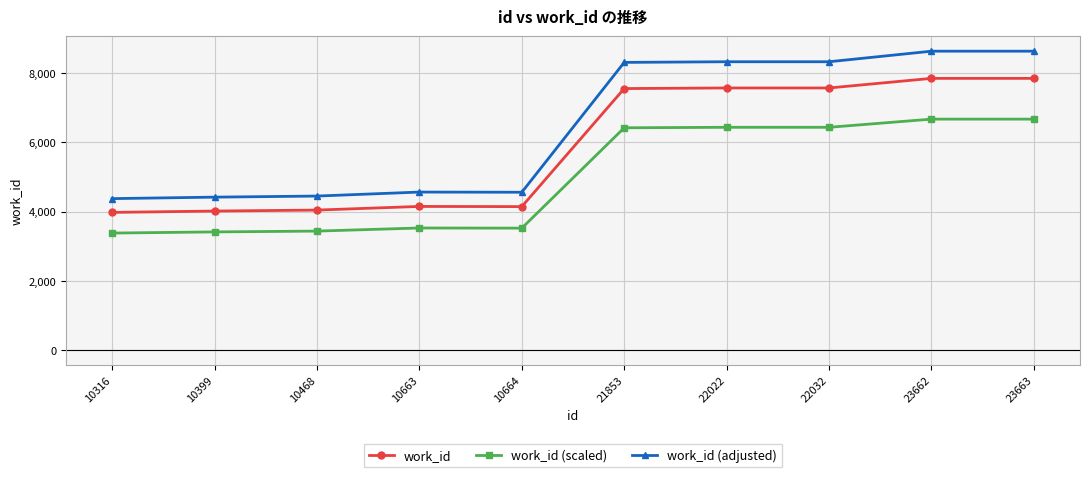

True or false: work_id (adjusted) has a value of 4561.7 at 10663.

True